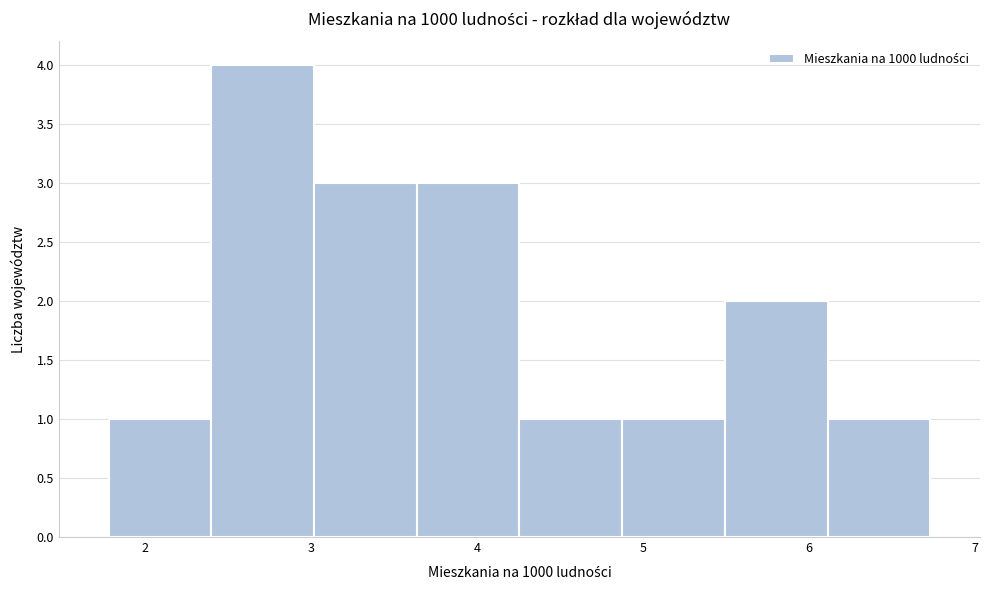

How tall is the bar that spans 6.1 to 6.7 on the x-axis? Neither the bar edges nor the heights are printed on the chart, so give them approximately, as read against the axes.

1